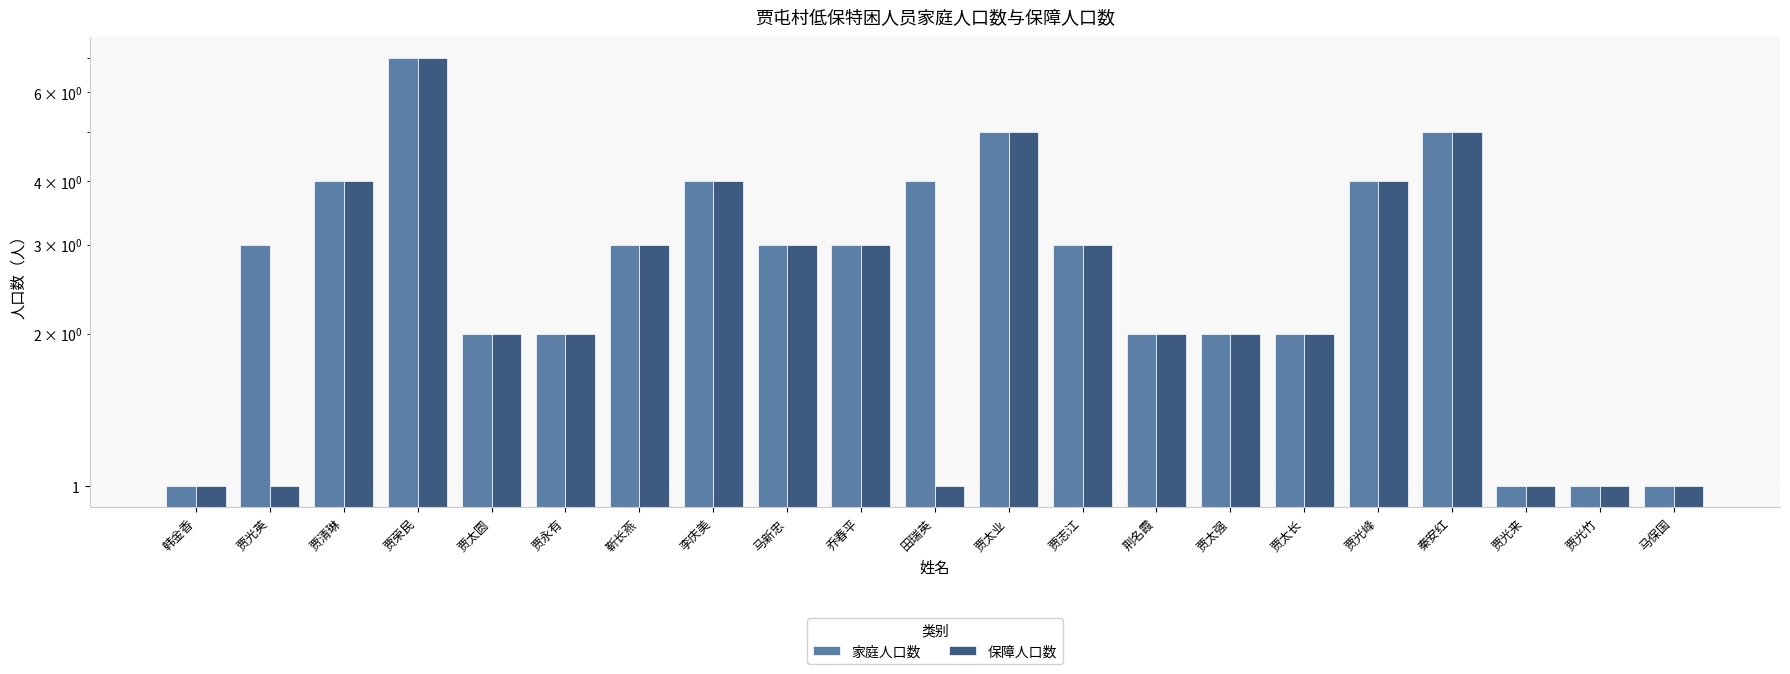

Is the value of 保障人口数 at 靳长燕 greater than the value of 家庭人口数 at 贾光来?

Yes